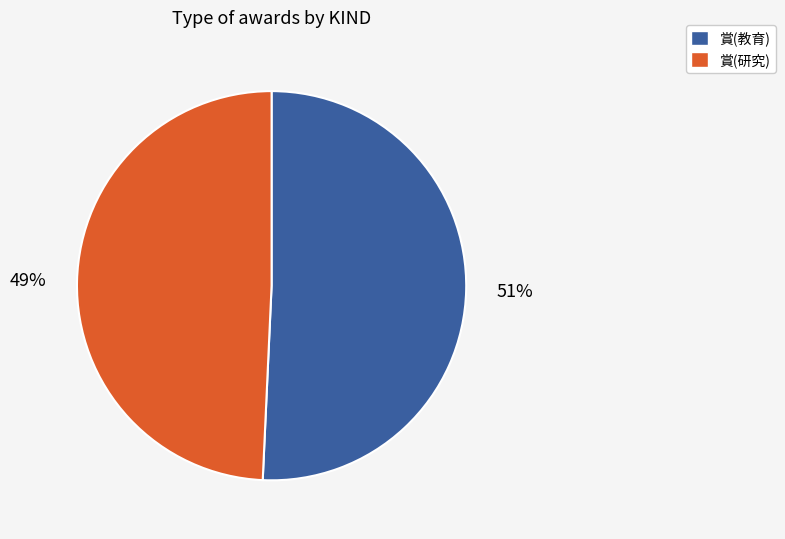

Which category has the biggest portion of the pie?

賞(教育)